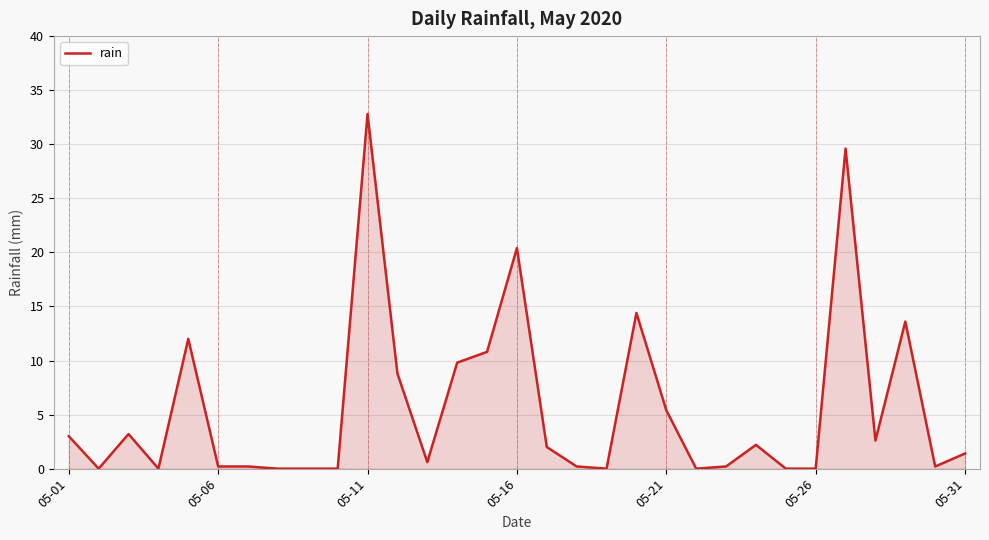

What is the difference between the second highest and minimum values?

29.6